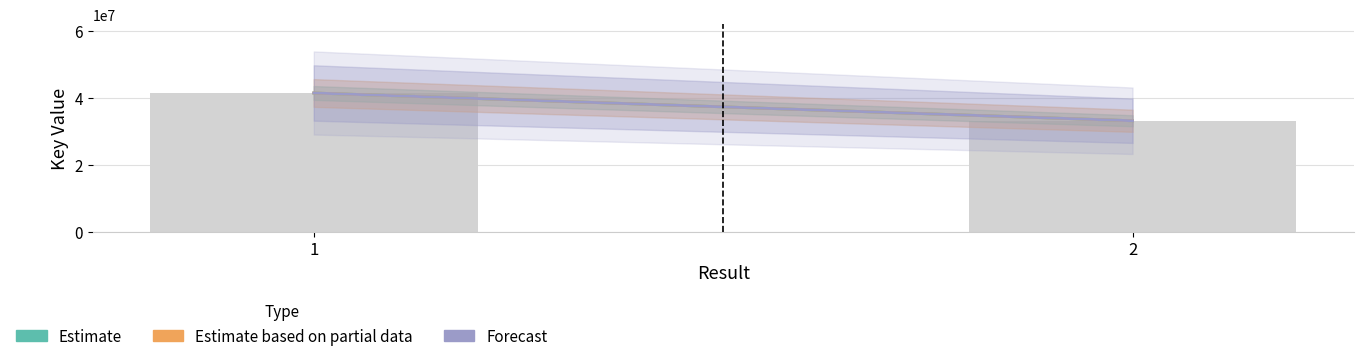

How many series are shown in this chart?

1